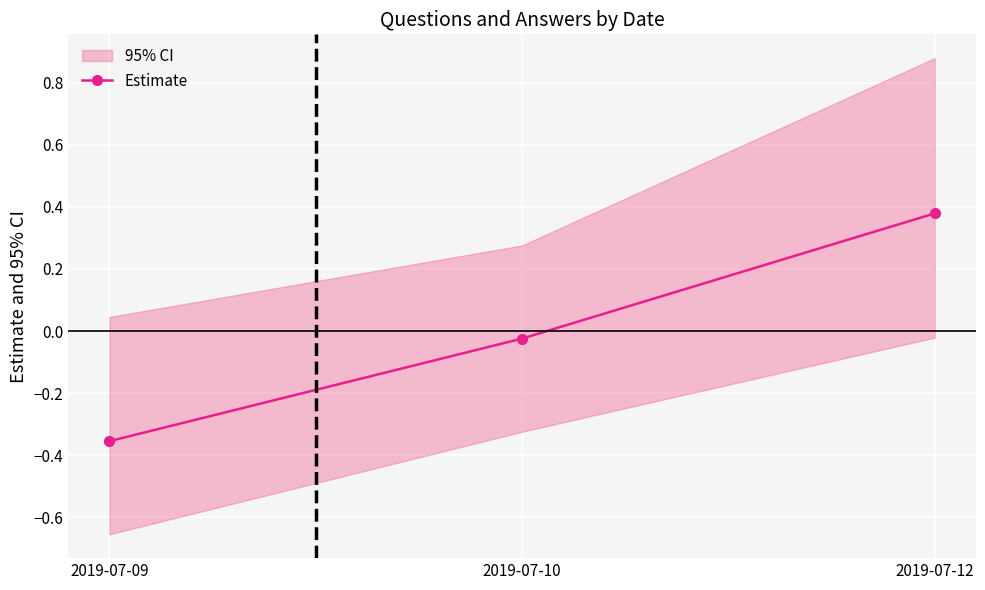

At which label is the value closest to 0?

2019-07-10